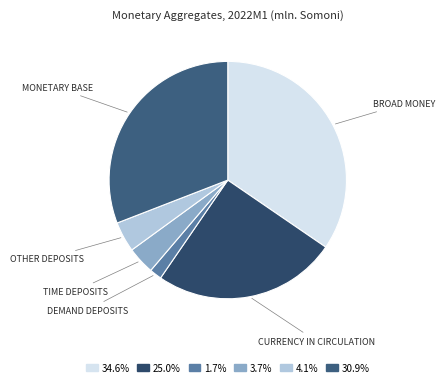

How many segments does this pie chart have?

6